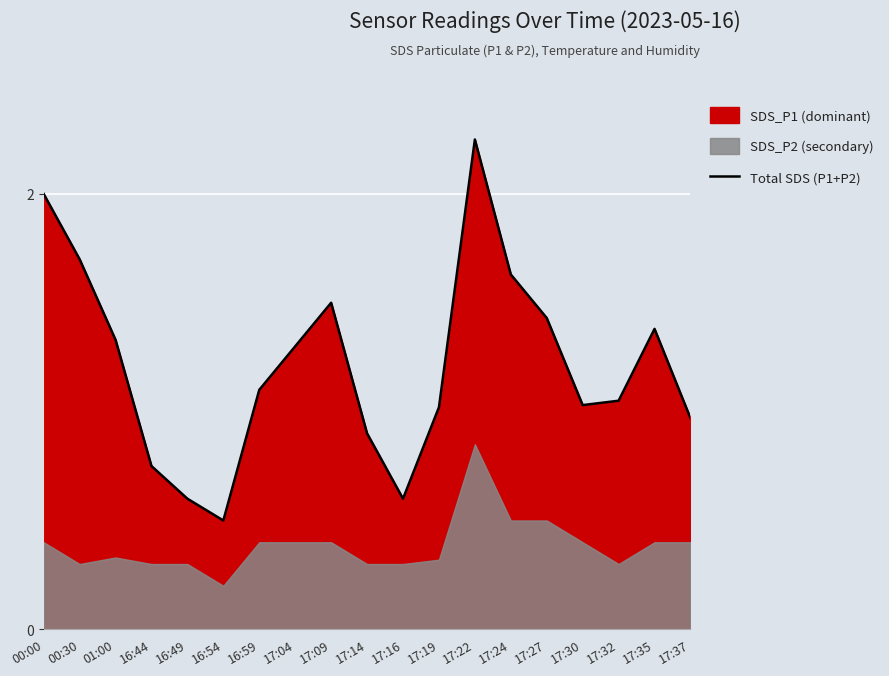

How many lines are shown in the chart?

1